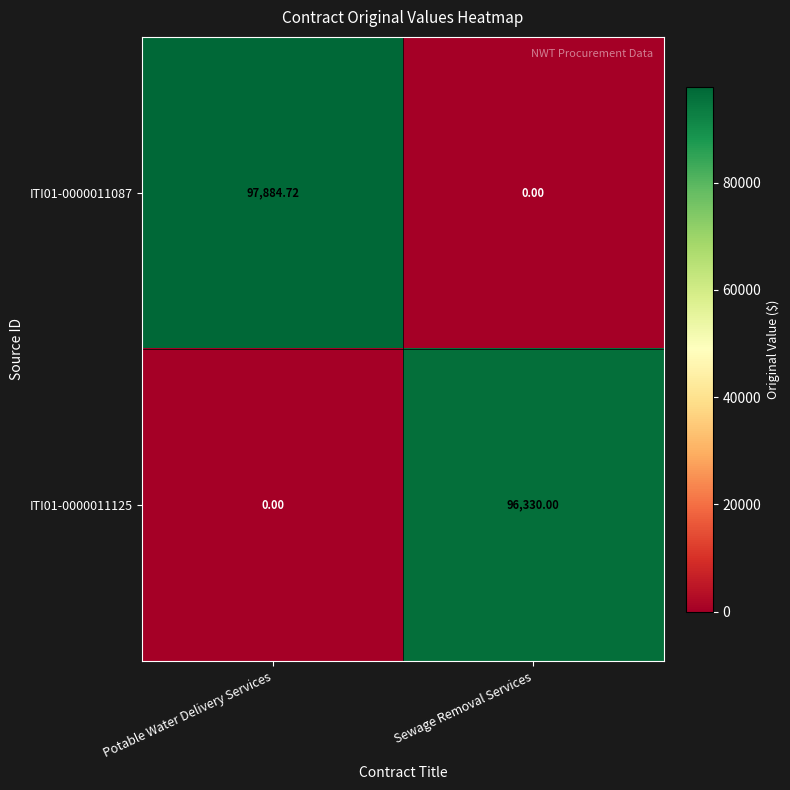

How many series are shown in this chart?

2